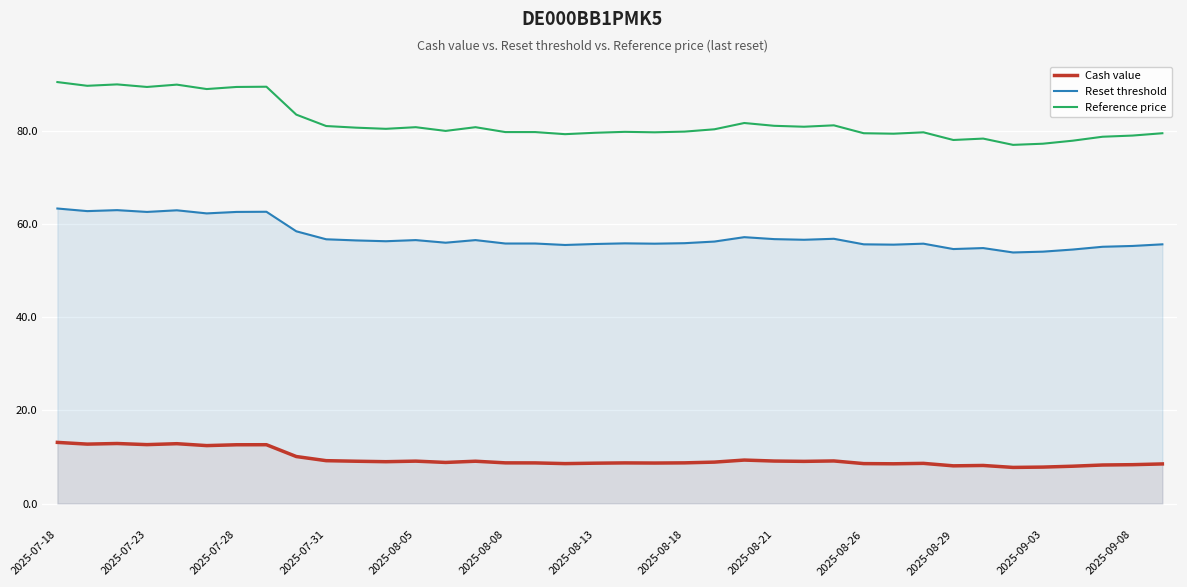

How many values in the Cash value series exceed 8?

36